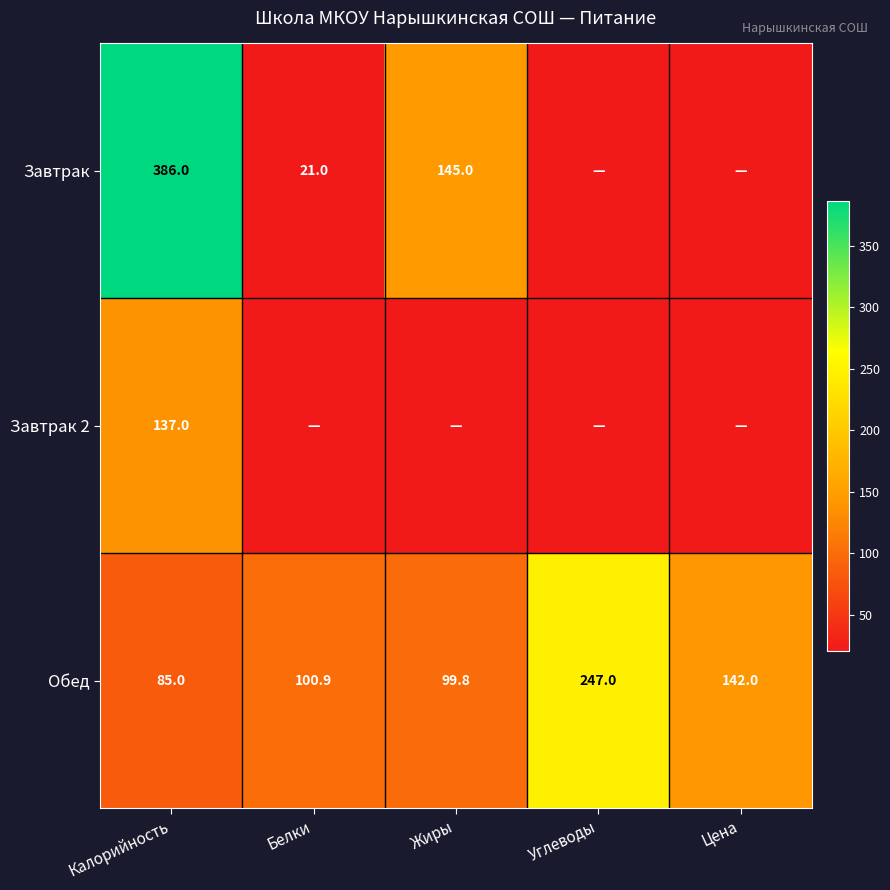

What is the total value across all series at Калорийность?

608.0